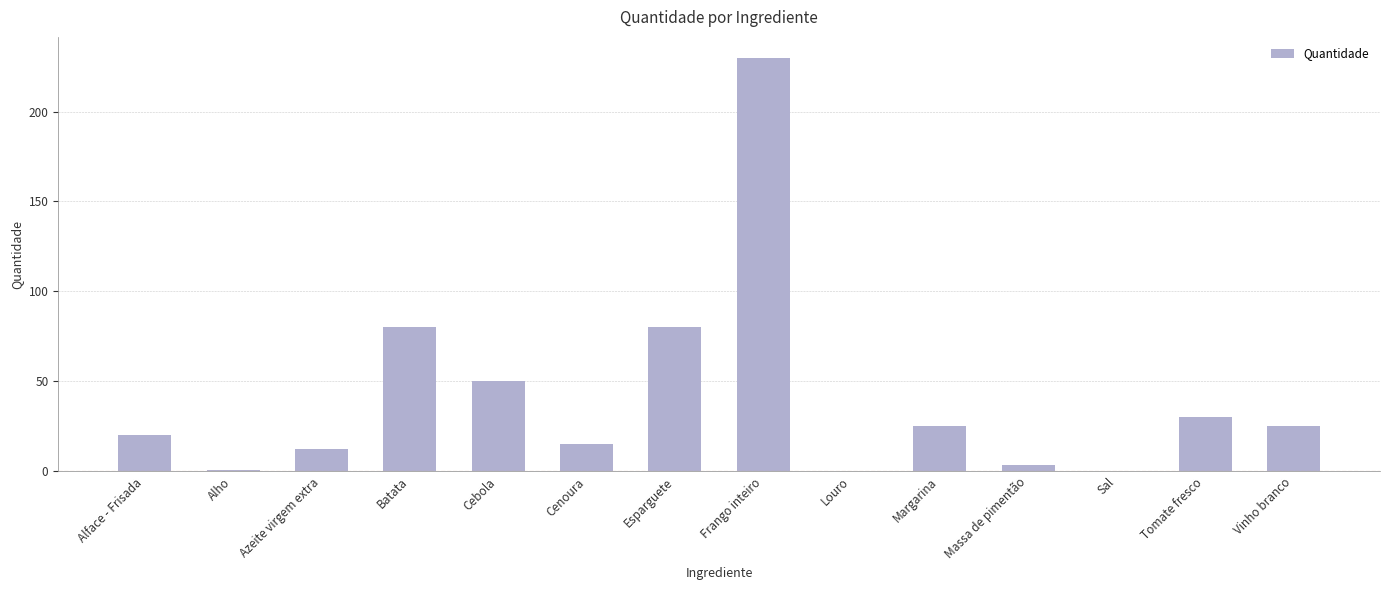

Which has a higher value, Frango inteiro or Batata?

Frango inteiro